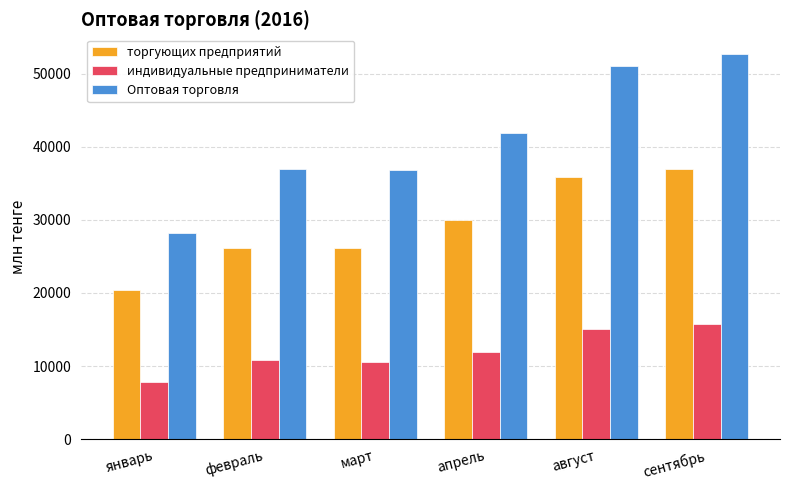

What is the label of the 6th bar from the right?

январь